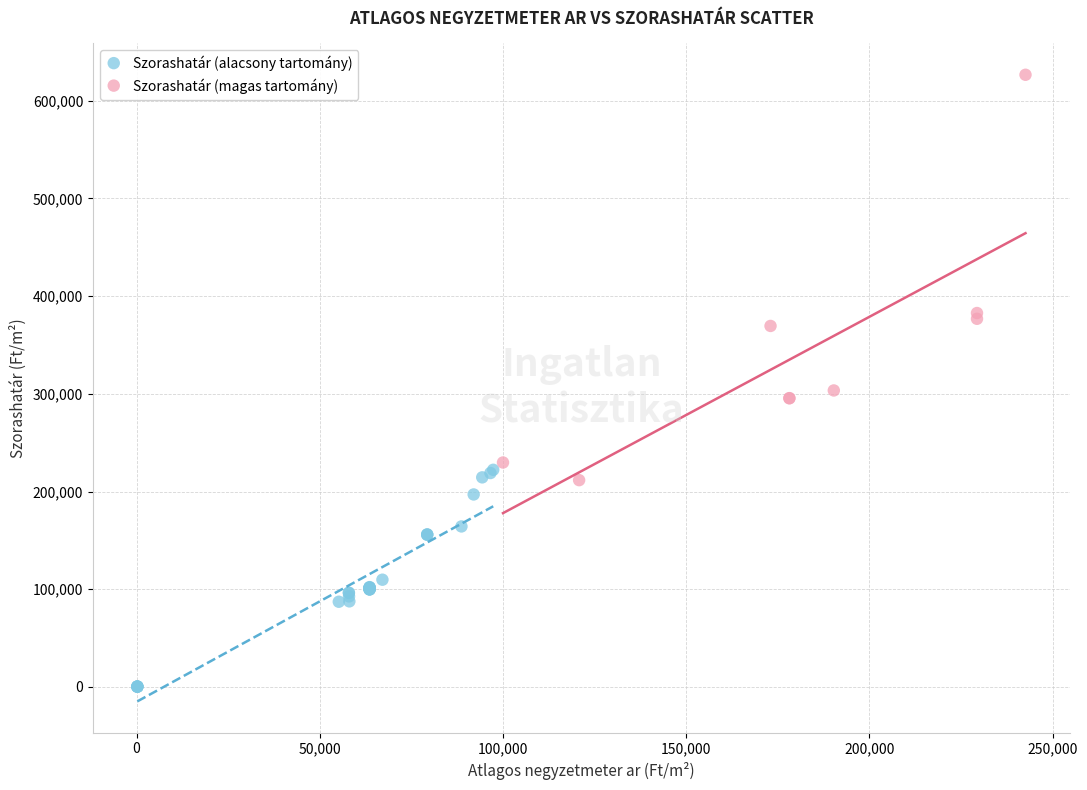

Which series contains the lowest Y value?

Szorashatár (alacsony tartomány)